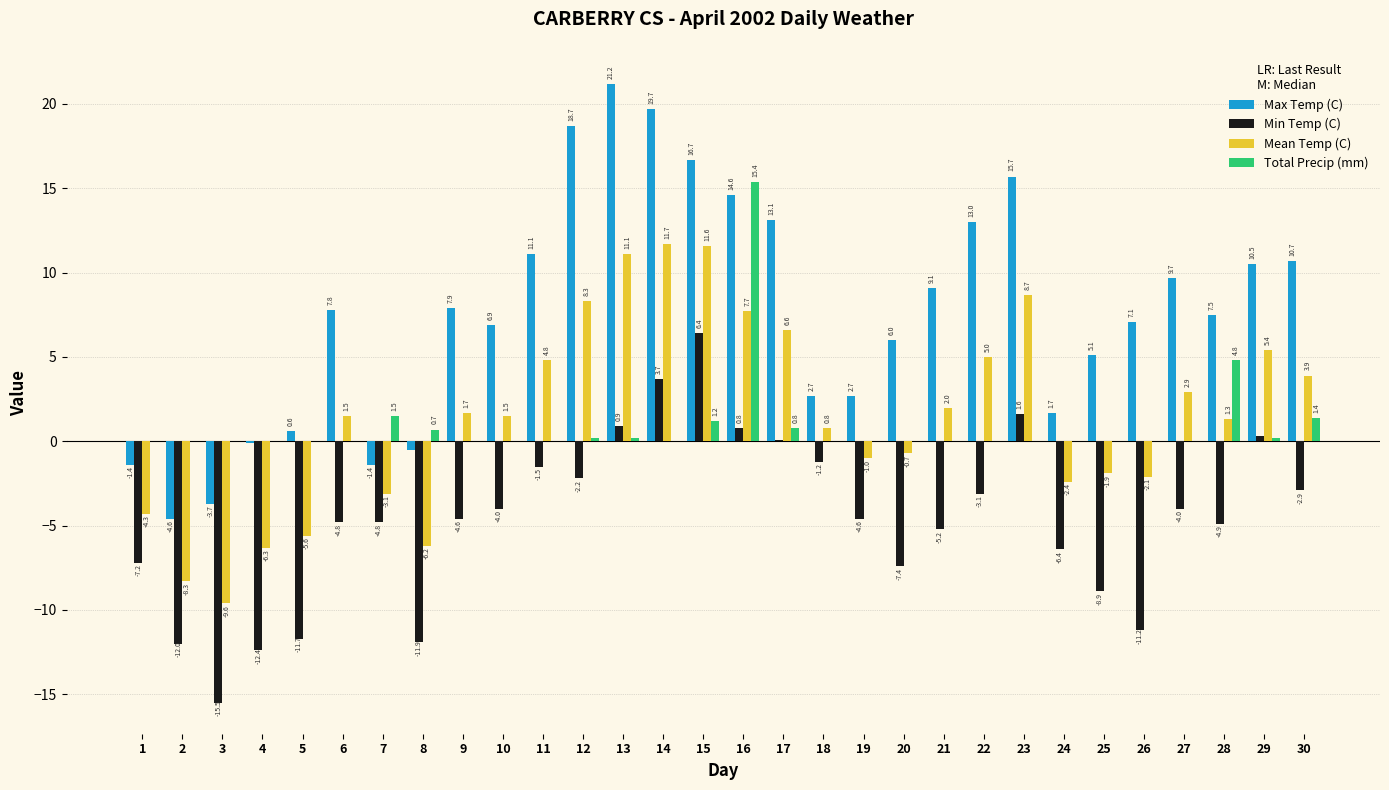

Is the value of Min Temp (C) at 18 greater than the value of Mean Temp (C) at 13?

No